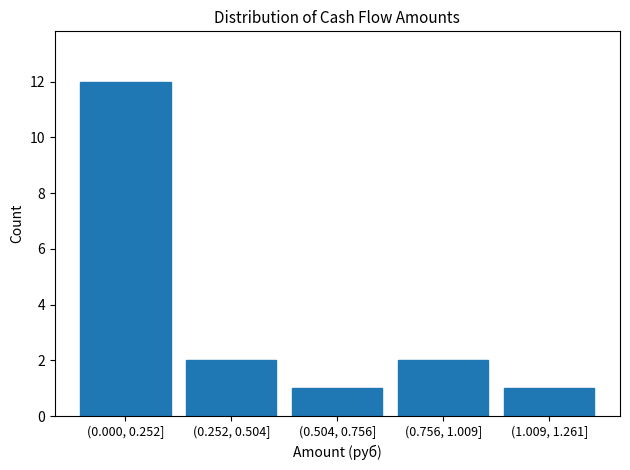

Reading left to right, transcribe all the data shown in this chart.

12	2	1	2	1